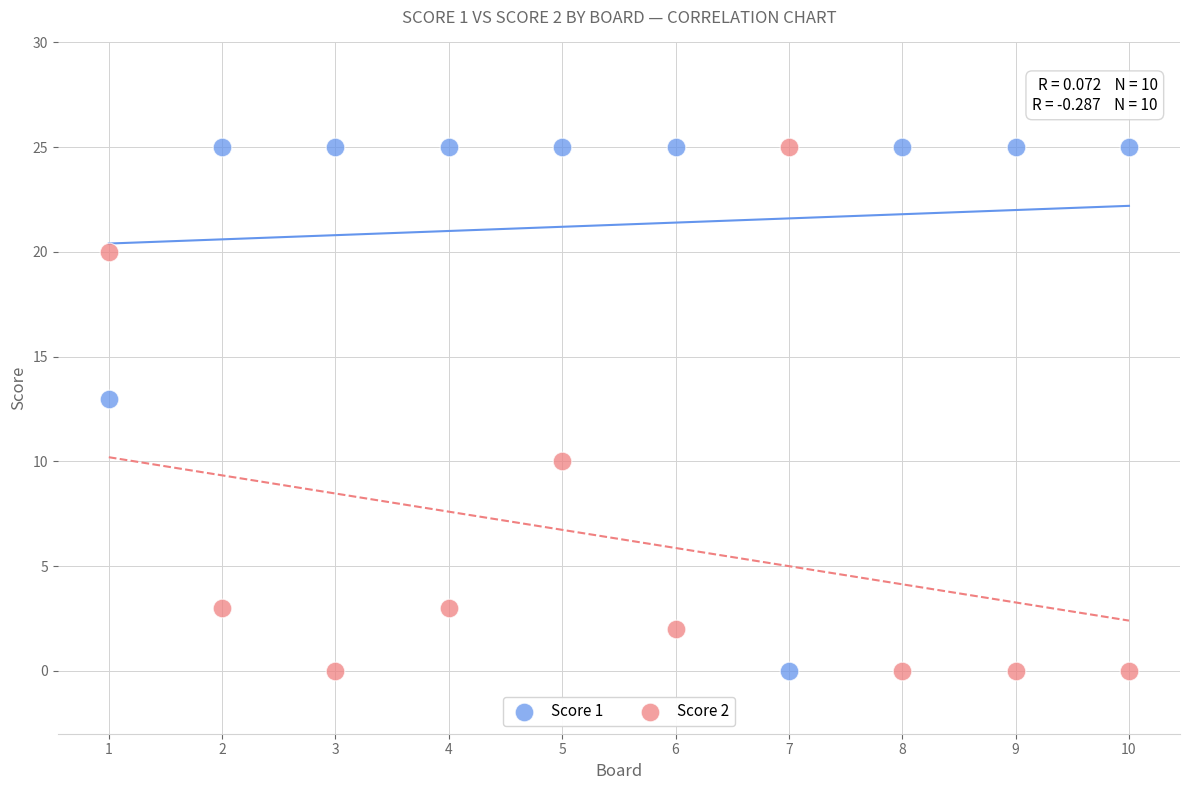

Across all data points, what is the range of X values (max minus min)?

9